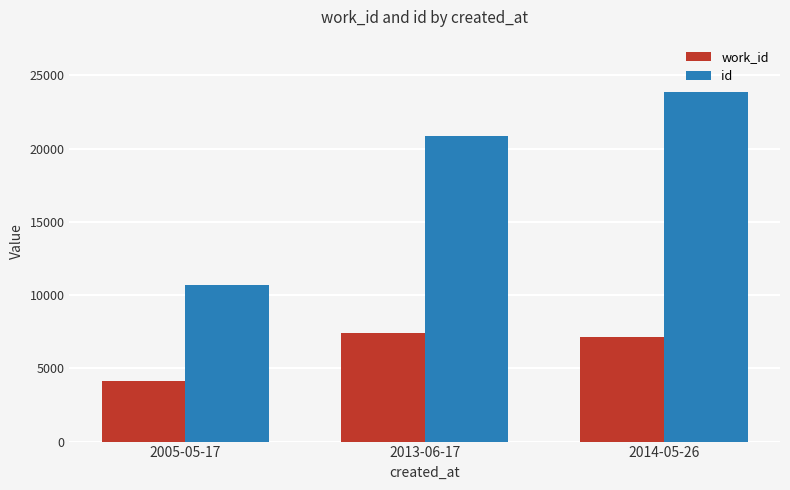

Rank the series at 2005-05-17 from lowest to highest value.

work_id, id